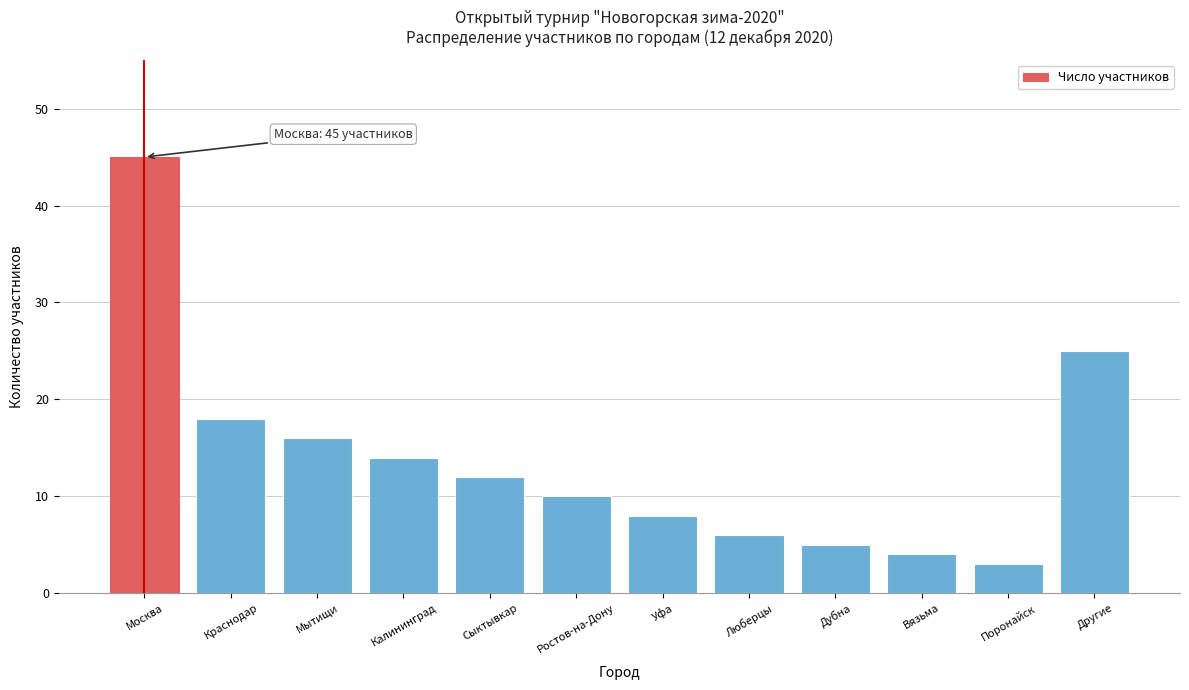

Reading right to left, transcribe all the data shown in this chart.

25	3	4	5	6	8	10	12	14	16	18	45